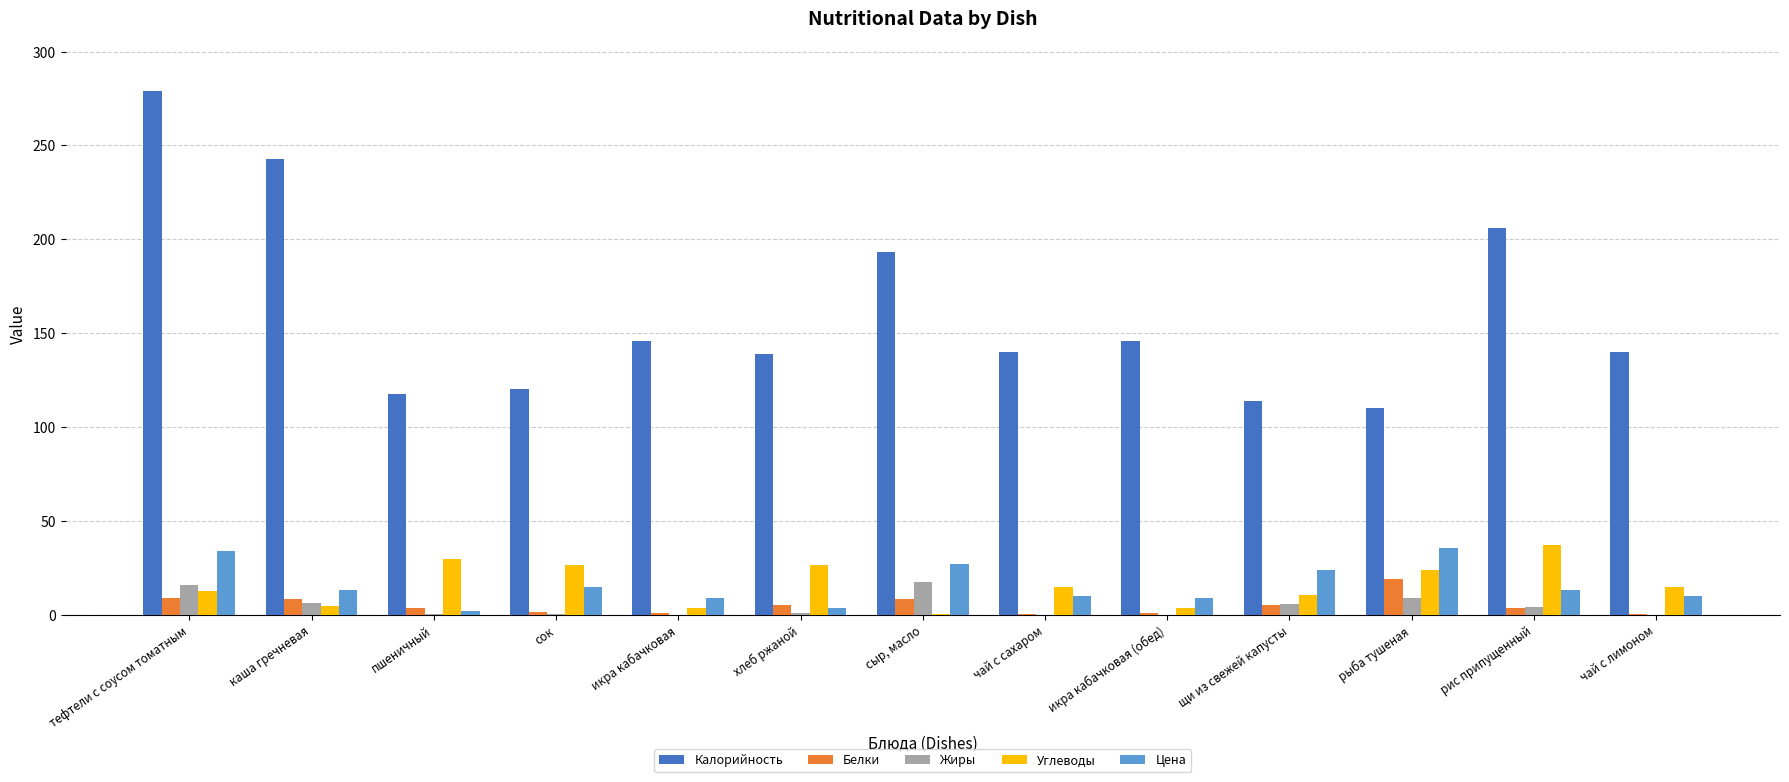

Is the value of Калорийность at сок greater than the value of Жиры at тефтели с соусом томатным?

Yes